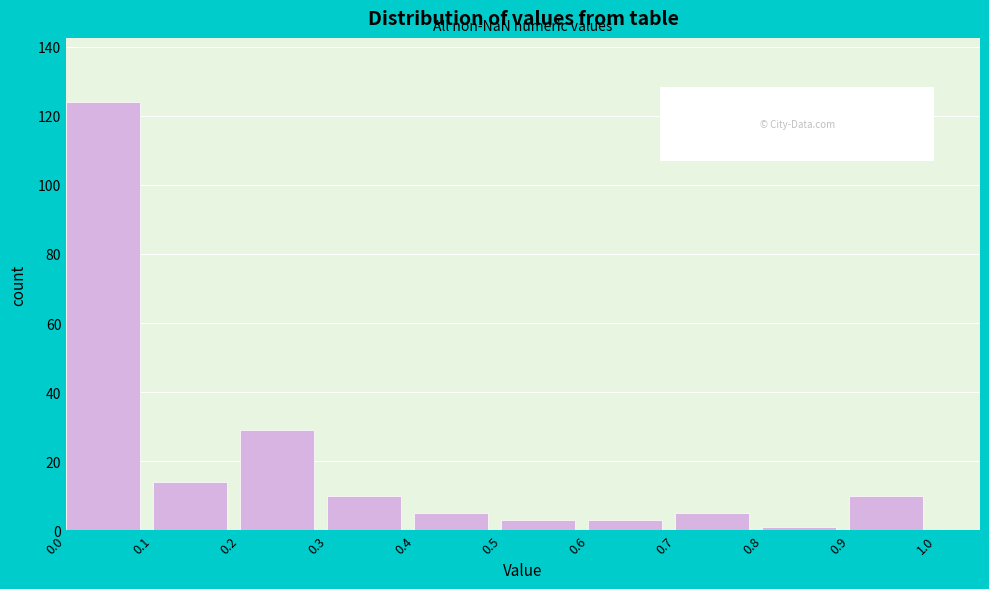

What is the height of the bar covering 0.3 to 0.4 on the x-axis? The values are not printed on the chart, so give them approximately, as read against the axis.

10